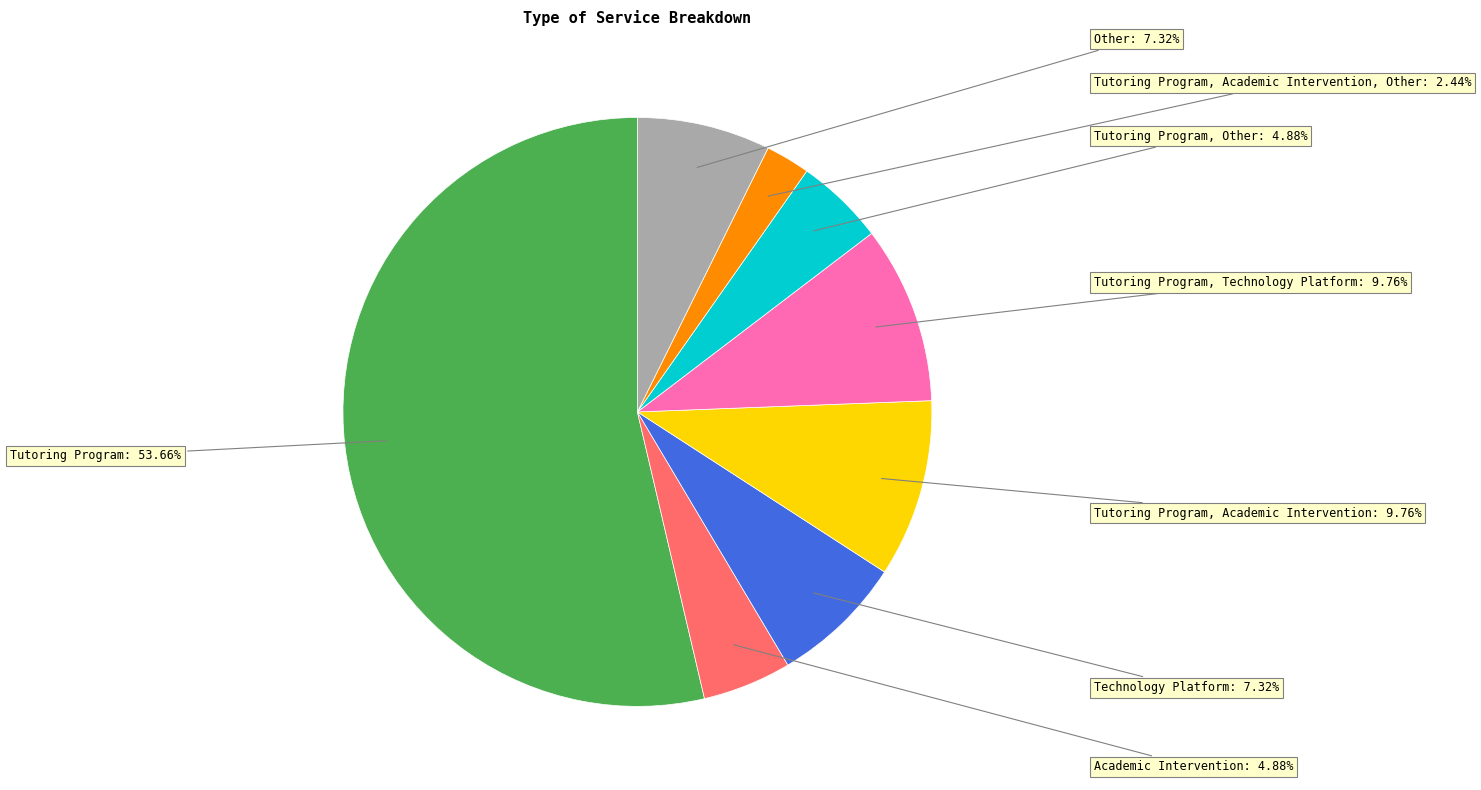

Which category has the biggest portion of the pie?

Tutoring Program